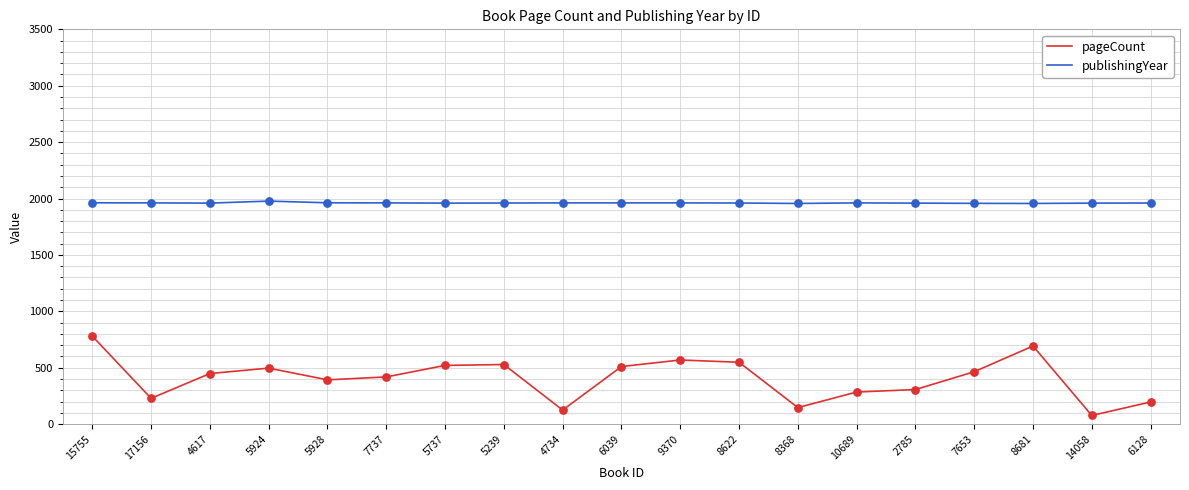

At how many categories does at least one series exceed 1003?

19